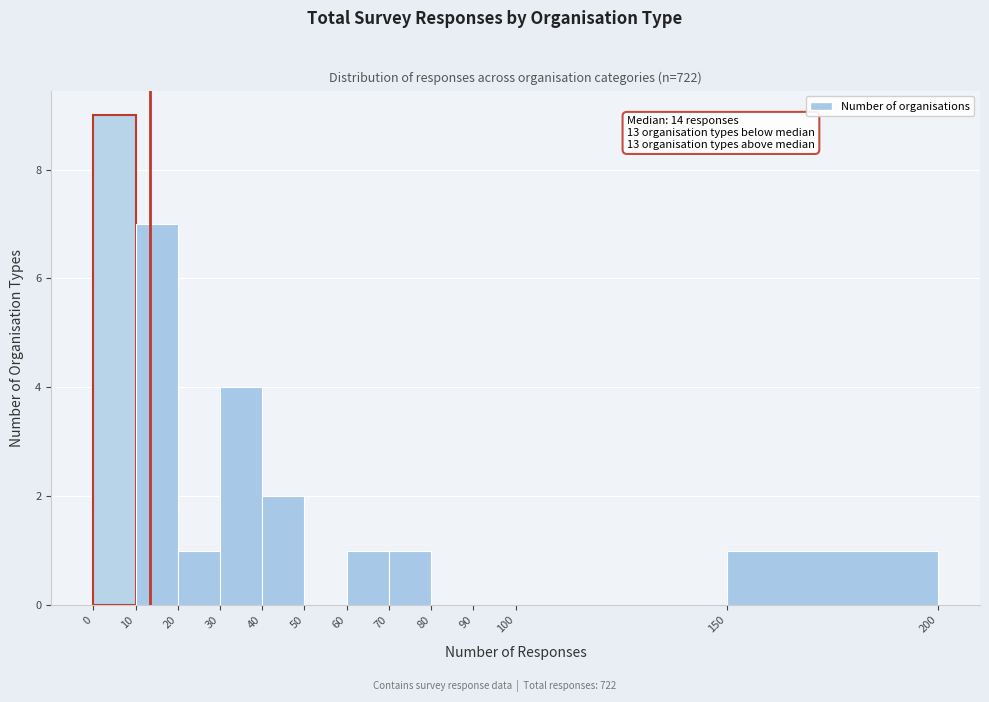

Over which range of the x-axis is the bar tallest?

0 to 10